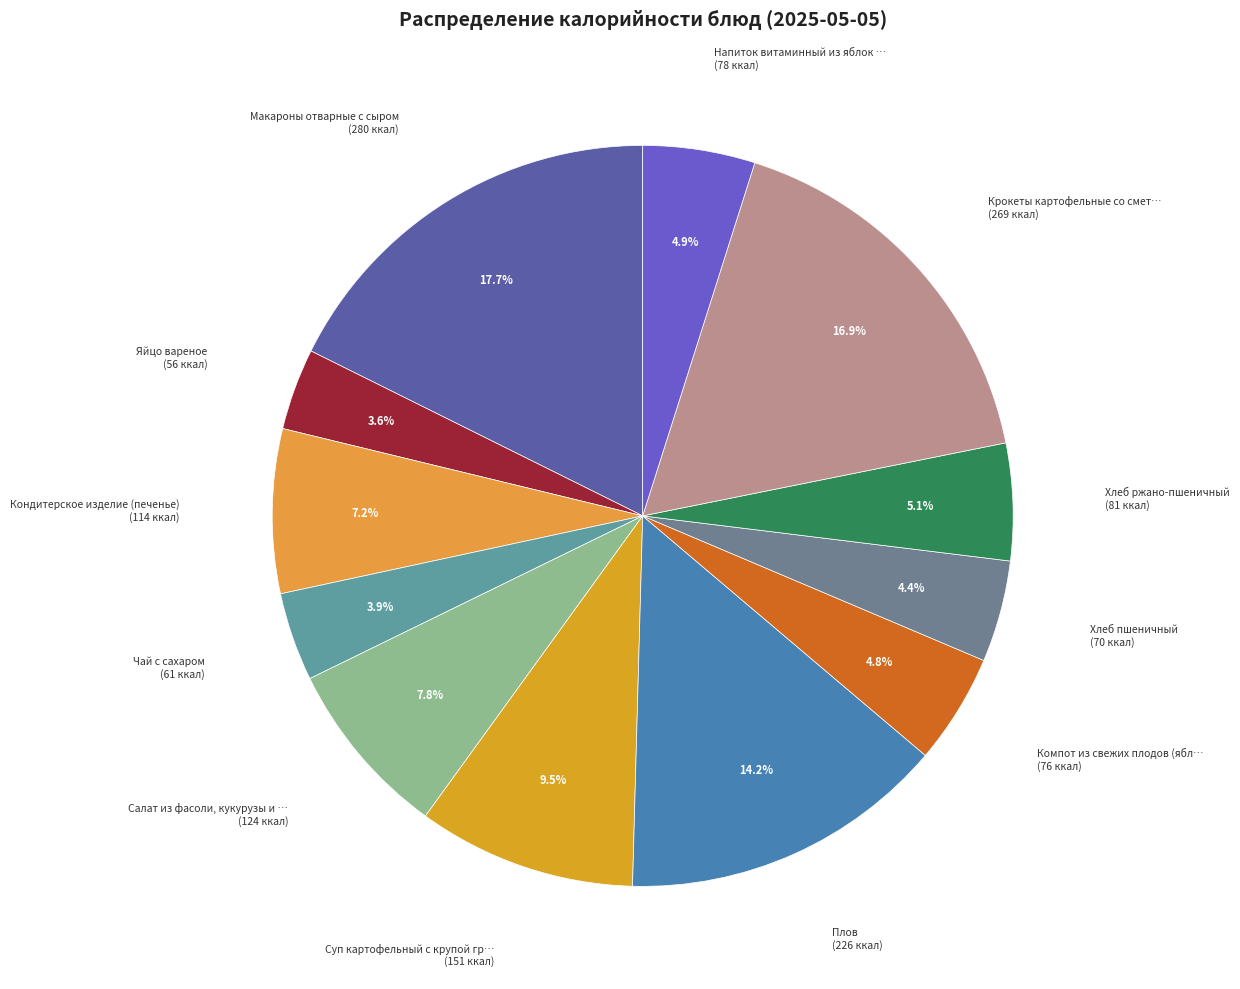

What is the largest slice in the pie chart?

Макароны отварные с сыром